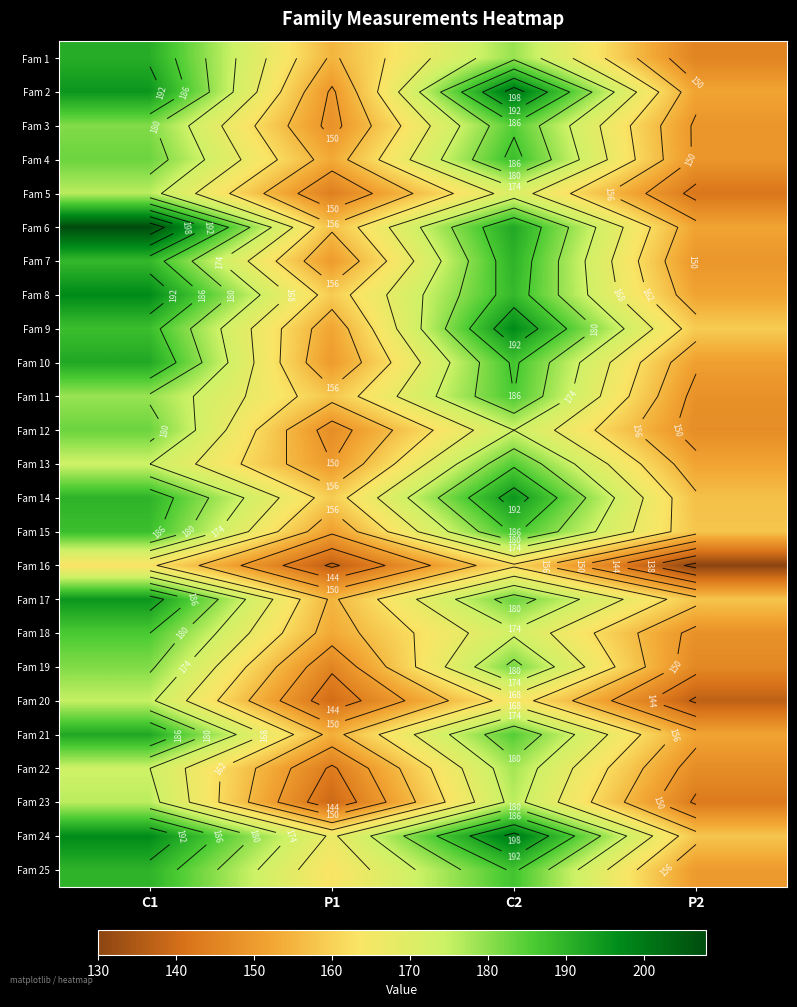

Rank the series at P2 from lowest to highest value.

Fam 16, Fam 20, Fam 5, Fam 23, Fam 1, Fam 19, Fam 12, Fam 22, Fam 11, Fam 18, Fam 3, Fam 4, Fam 7, Fam 25, Fam 10, Fam 2, Fam 6, Fam 8, Fam 13, Fam 21, Fam 14, Fam 15, Fam 17, Fam 24, Fam 9